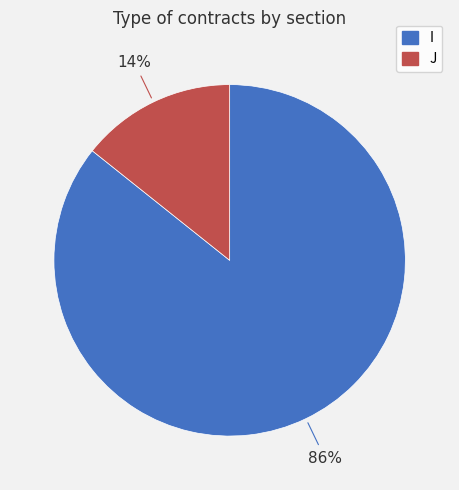

To the nearest percent, what percentage of the pie is I?

86%